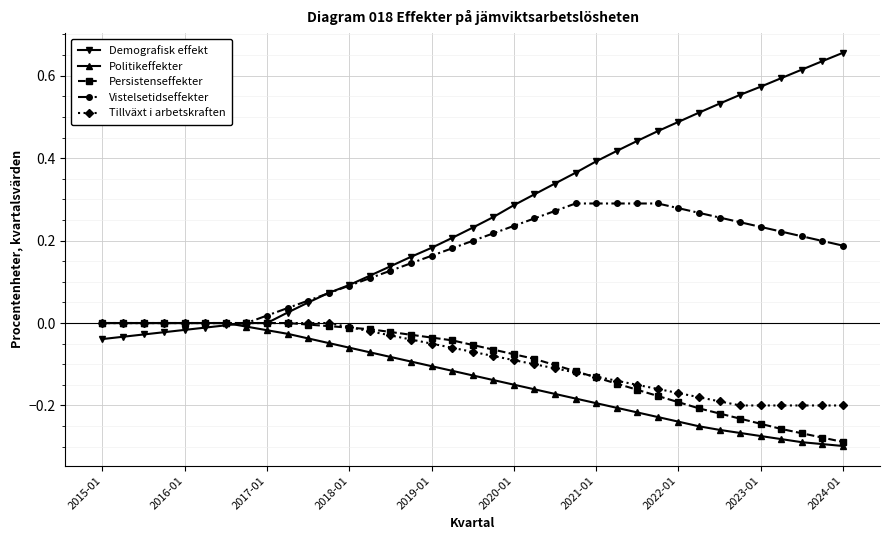

How many categories are shown in the chart?

37